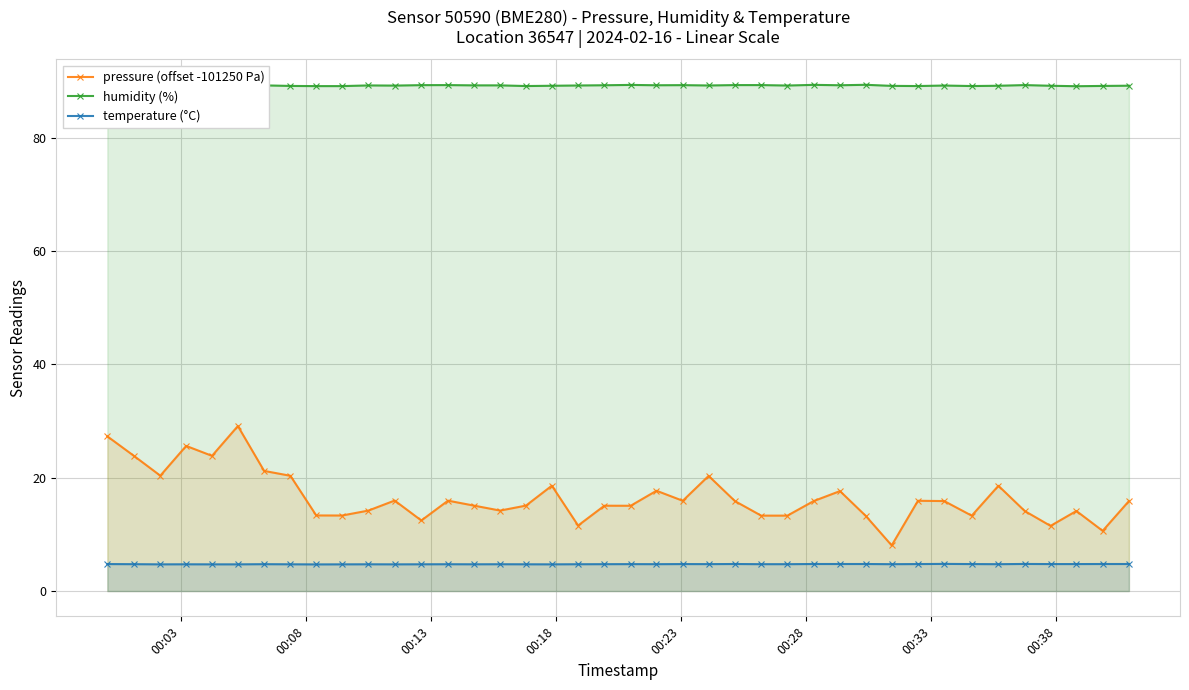

What is the difference between the maximum and minimum values in the pressure (offset -101250 Pa) series?

21.1